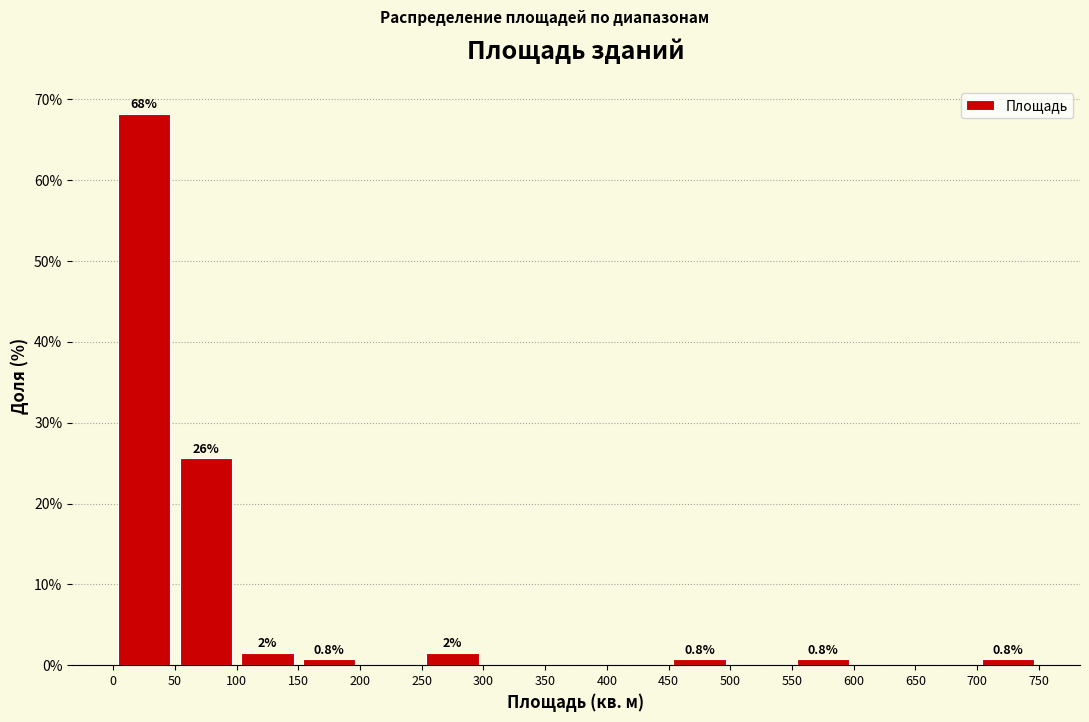

Which range on the x-axis has the tallest bar?

0 to 50